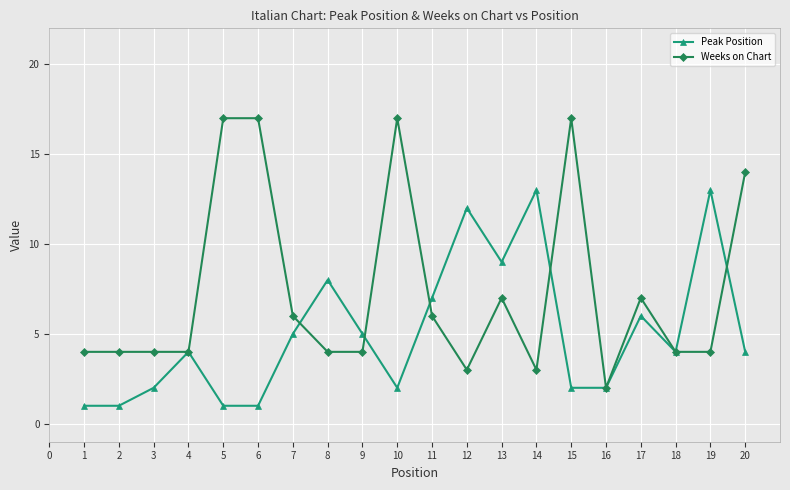

Reading left to right, what are all the values shown in this chart?

Peak Position: 1	1	2	4	1	1	5	8	5	2	7	12	9	13	2	2	6	4	13	4
Weeks on Chart: 4	4	4	4	17	17	6	4	4	17	6	3	7	3	17	2	7	4	4	14